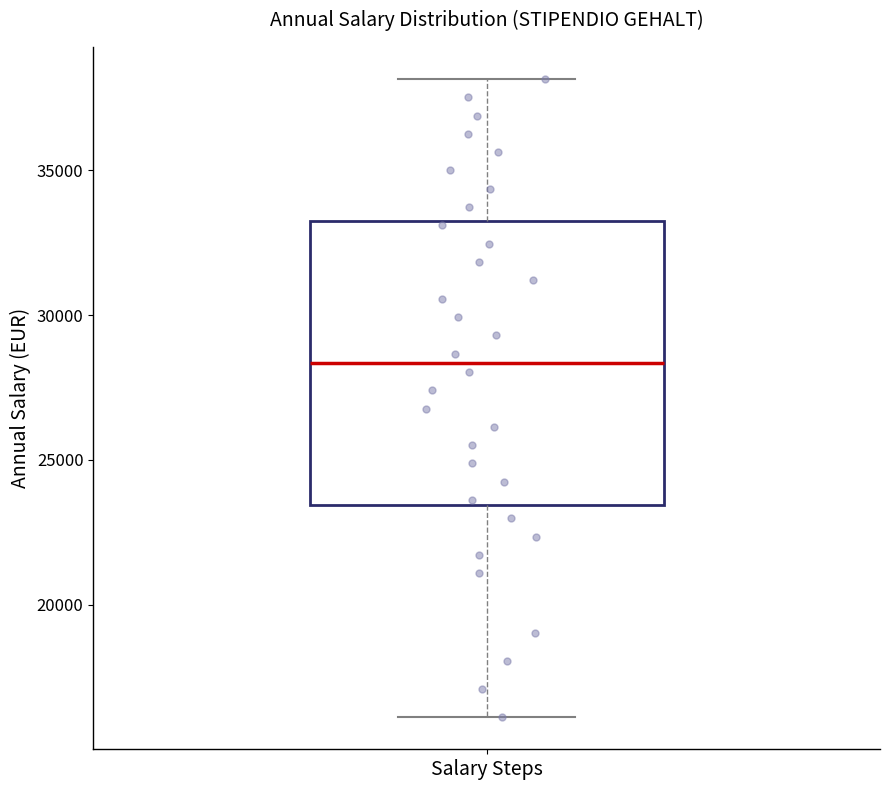

Where does the lower whisker of the box for Salary Steps end on the y-axis? The values are not printed on the chart, so give them approximately, as read against the axis.

16000